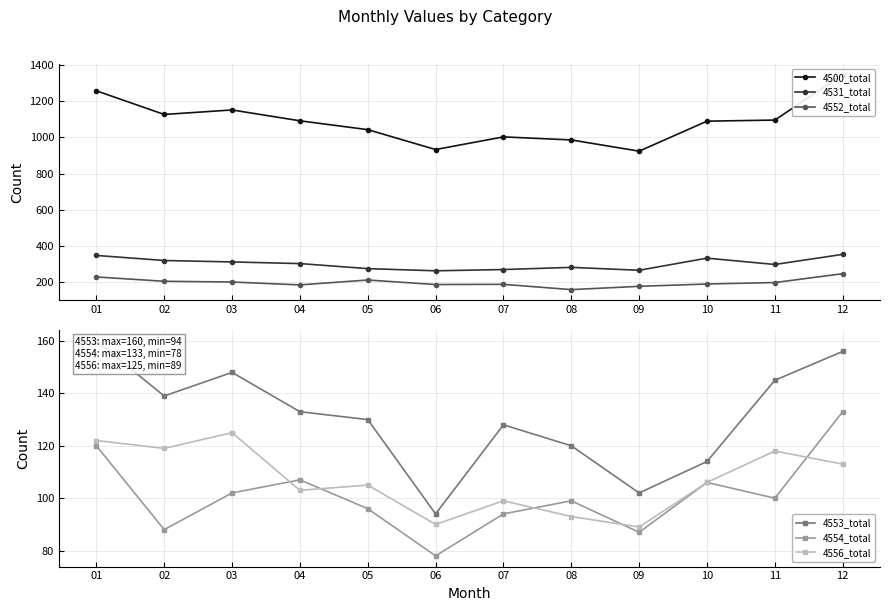

Which label corresponds to the largest value in the chart?

12